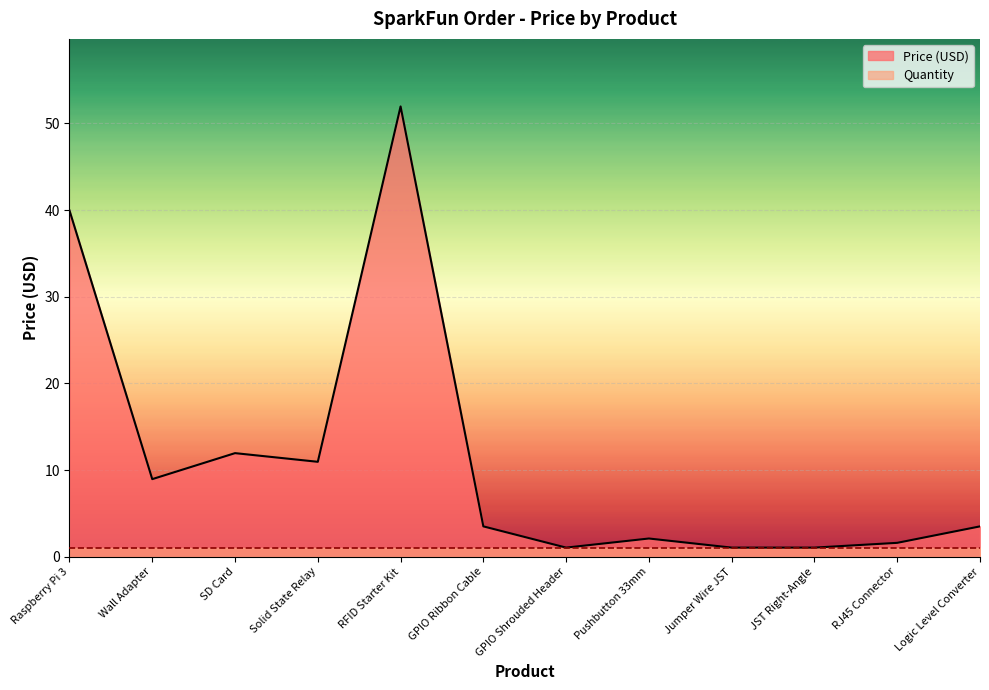

Reading left to right, transcribe all the data shown in this chart.

40.0	8.9	11.9	10.9	52.0	3.5	1.1	2.1	1.1	1.1	1.6	3.5